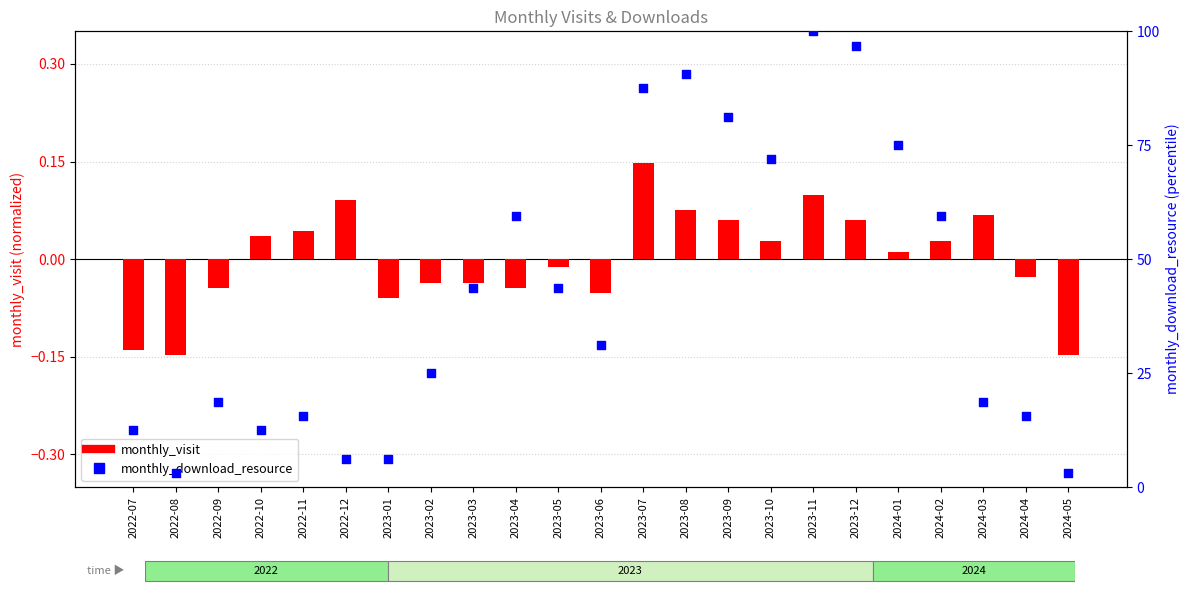

Which series reaches the minimum Y coordinate?

monthly_visit